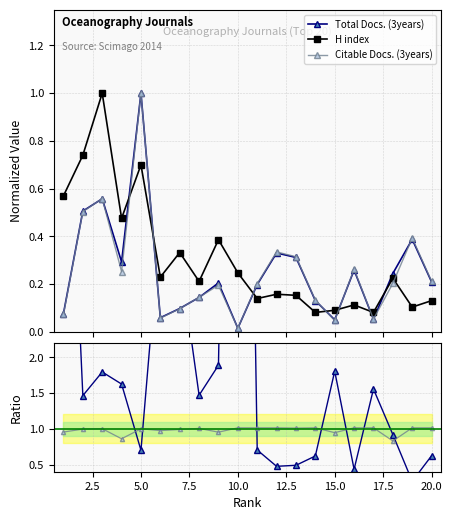

Is this an area chart (filled region under the line)?

No